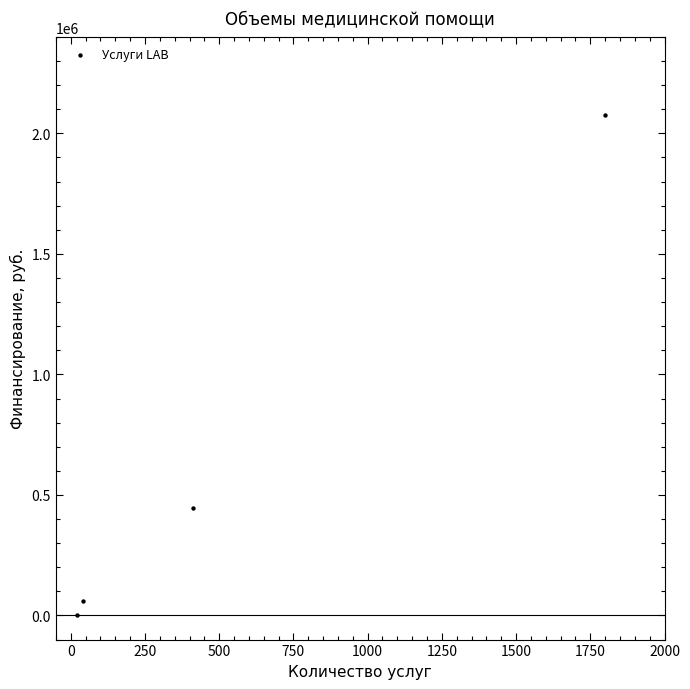

What Y value in the scatter plot is closest to 1039356?

444510